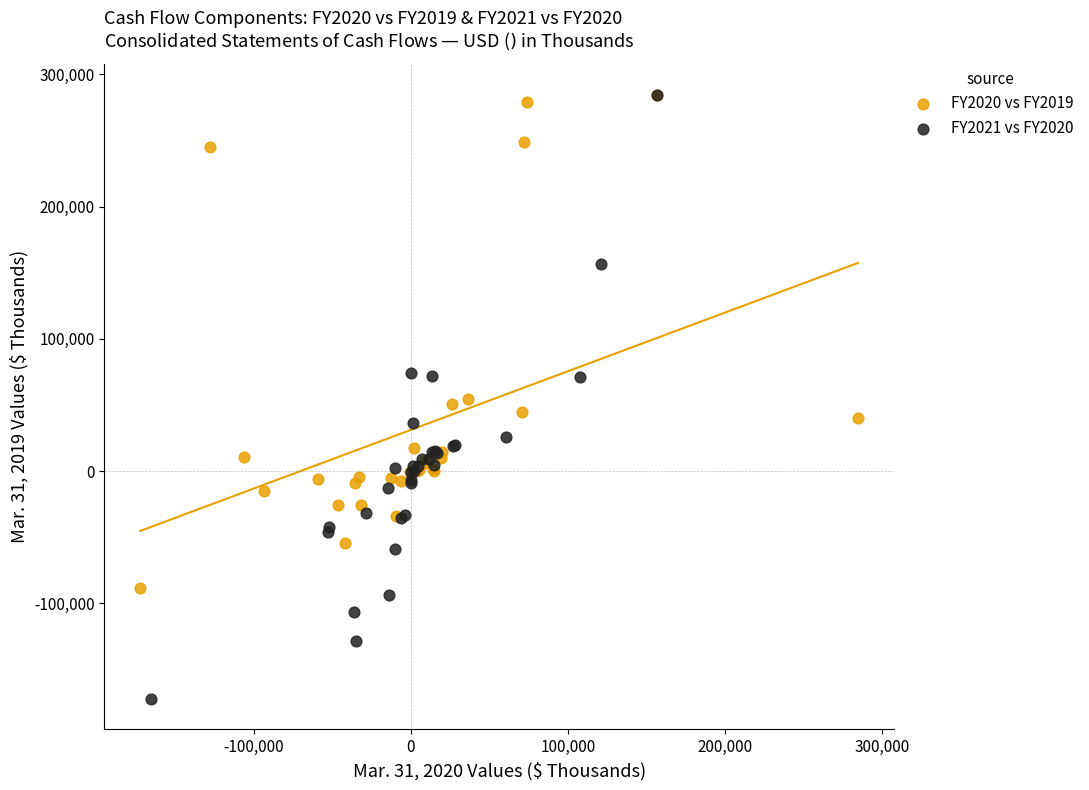

What are all the series names shown in the legend?

FY2020 vs FY2019, FY2021 vs FY2020